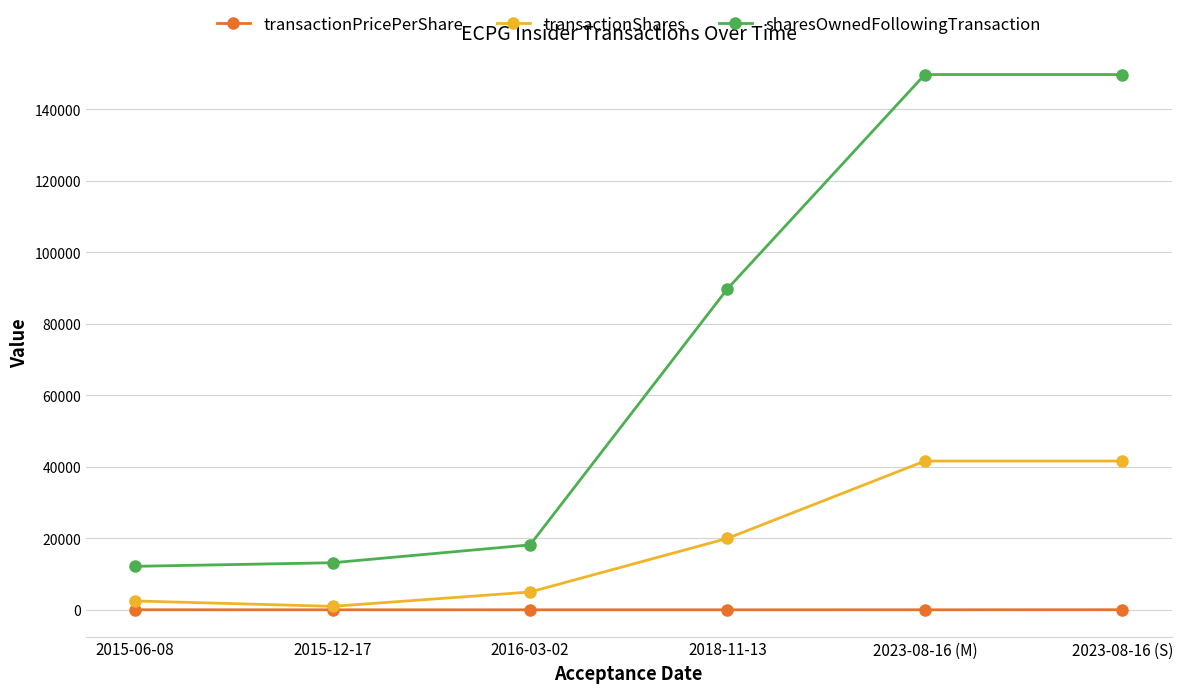

What are all the series names shown in the legend?

transactionPricePerShare, transactionShares, sharesOwnedFollowingTransaction